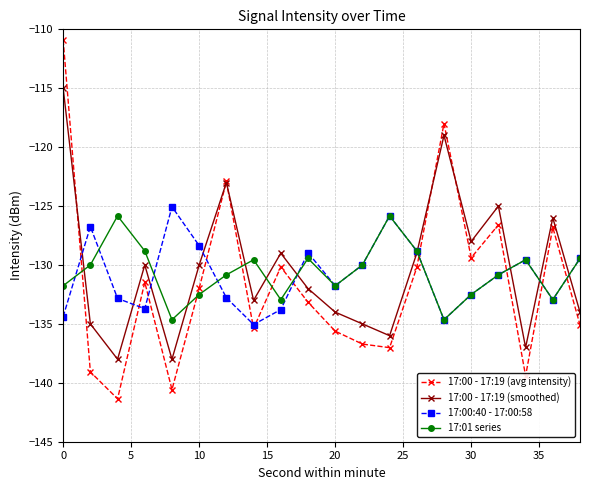

What is the difference between the maximum and minimum values in the 17:00 - 17:19 (avg intensity) series?

30.5